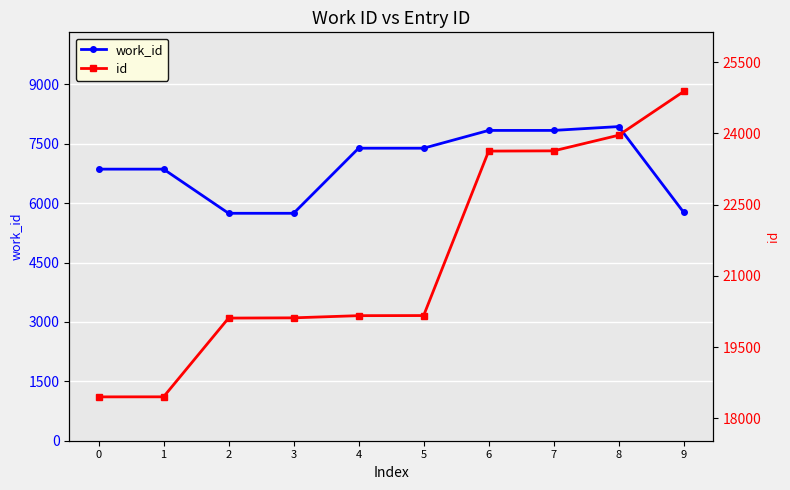

True or false: work_id and id cross at least once.

False